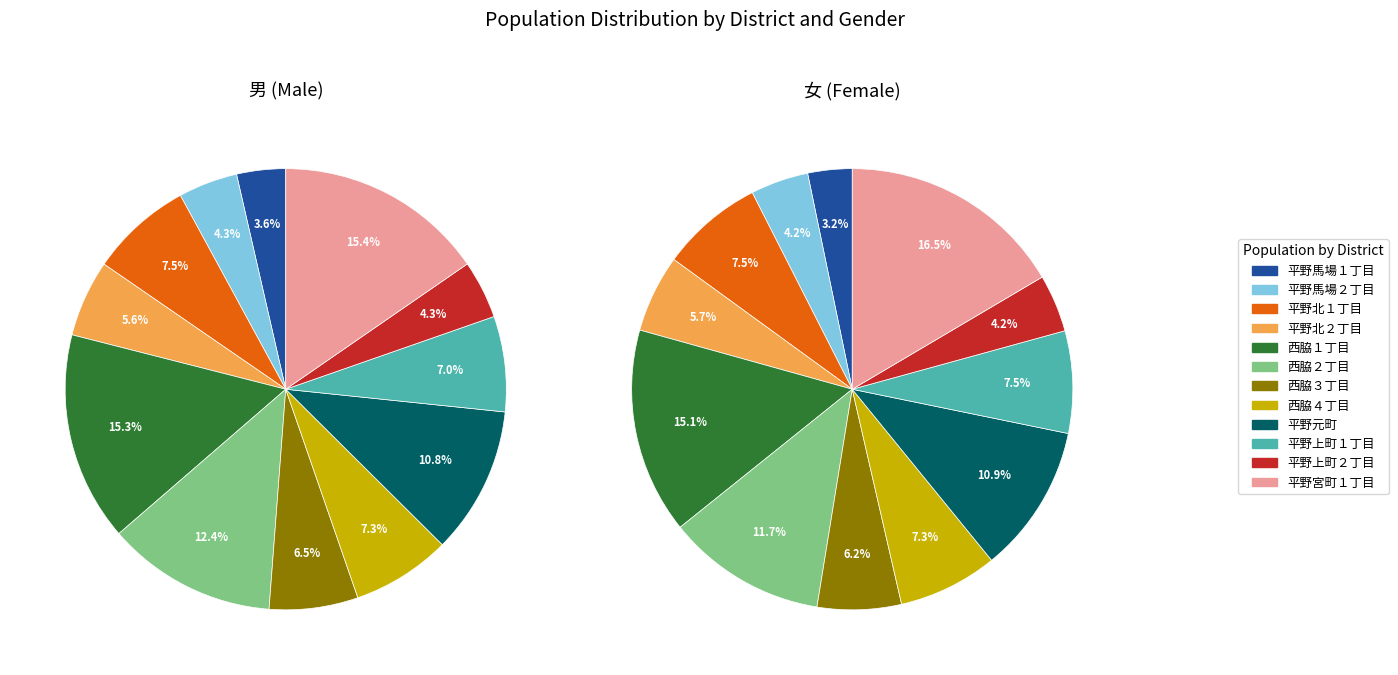

Is the sum of 平野上町１丁目 and 西脇４丁目 greater than half?

No